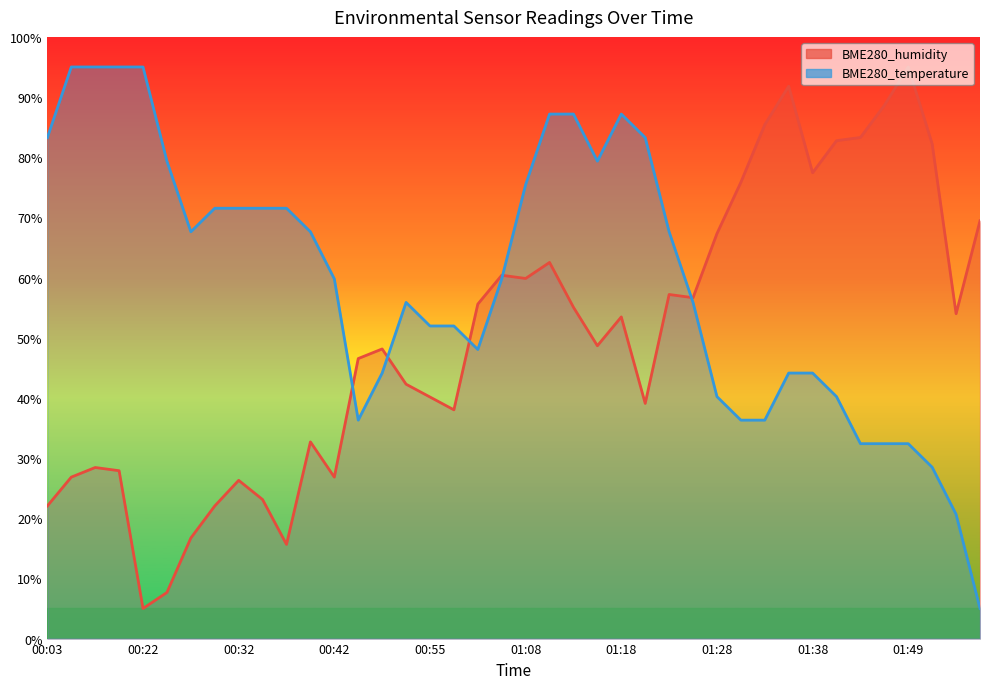

Is it true that BME280_temperature equals 21.6 at 01:41?

False